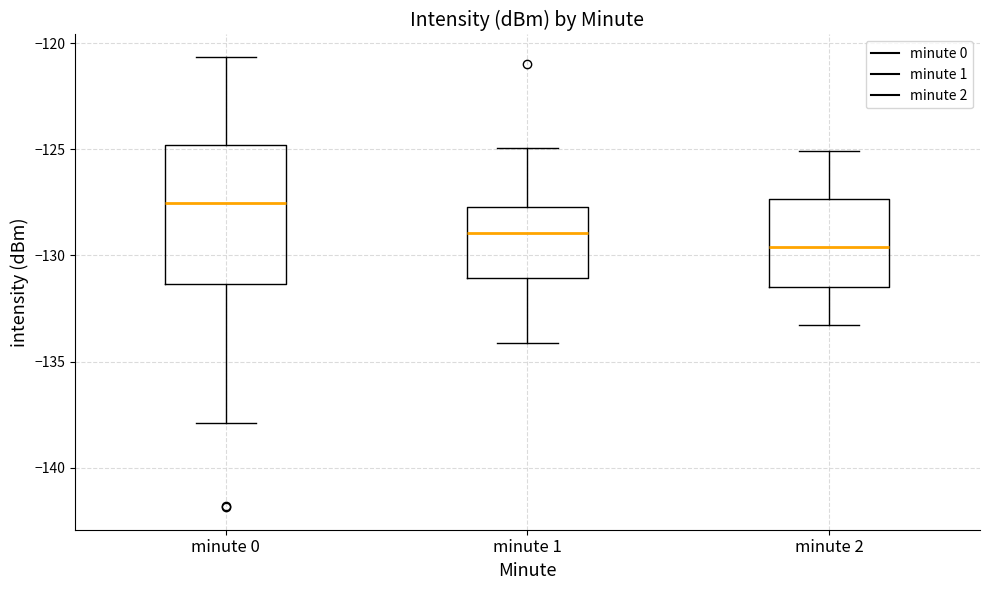

Which box's median line is the lowest?

minute 2